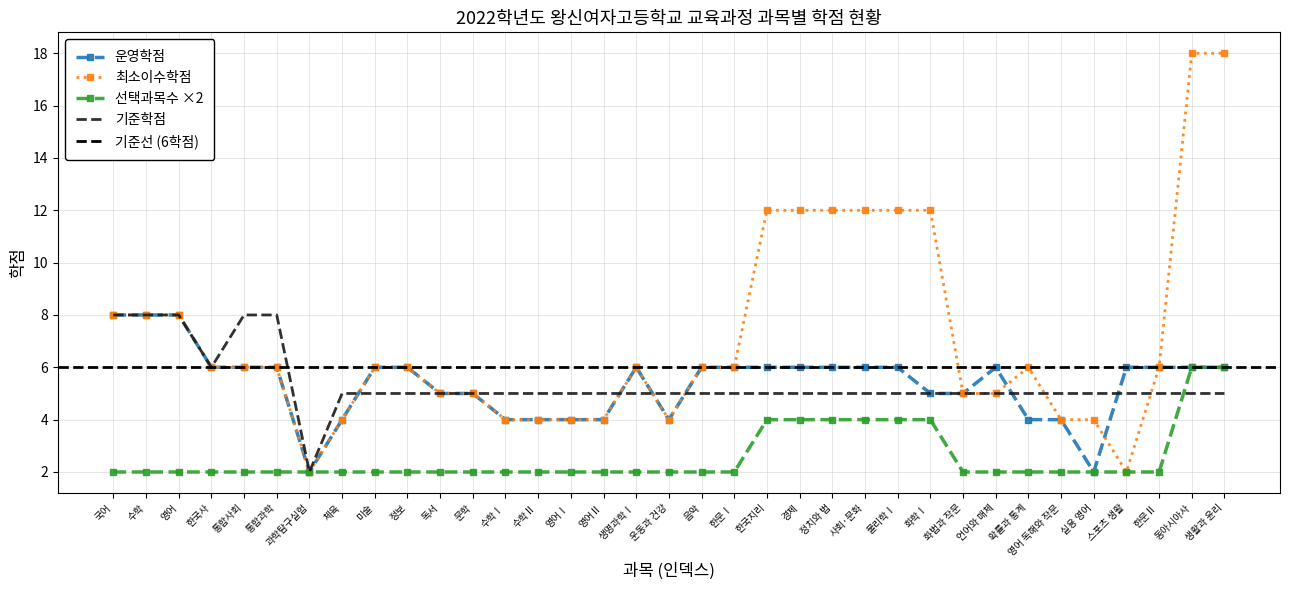

Read the 운영학점 value at 미술.

6